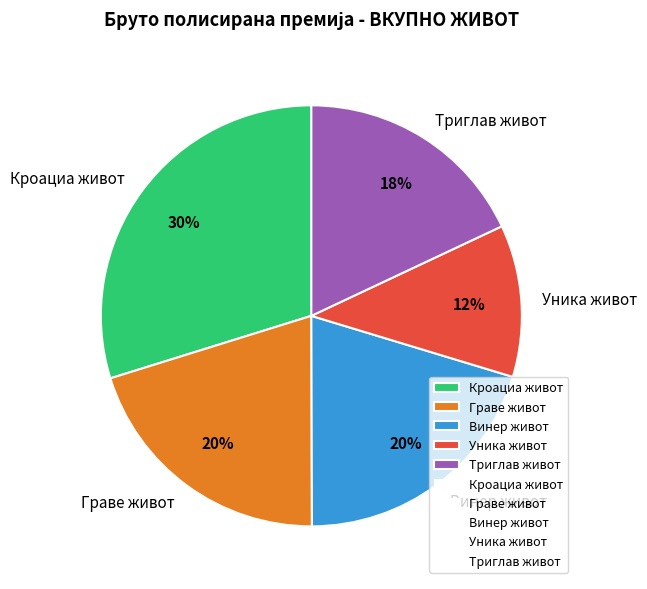

Which category has the biggest portion of the pie?

Кроациа живот